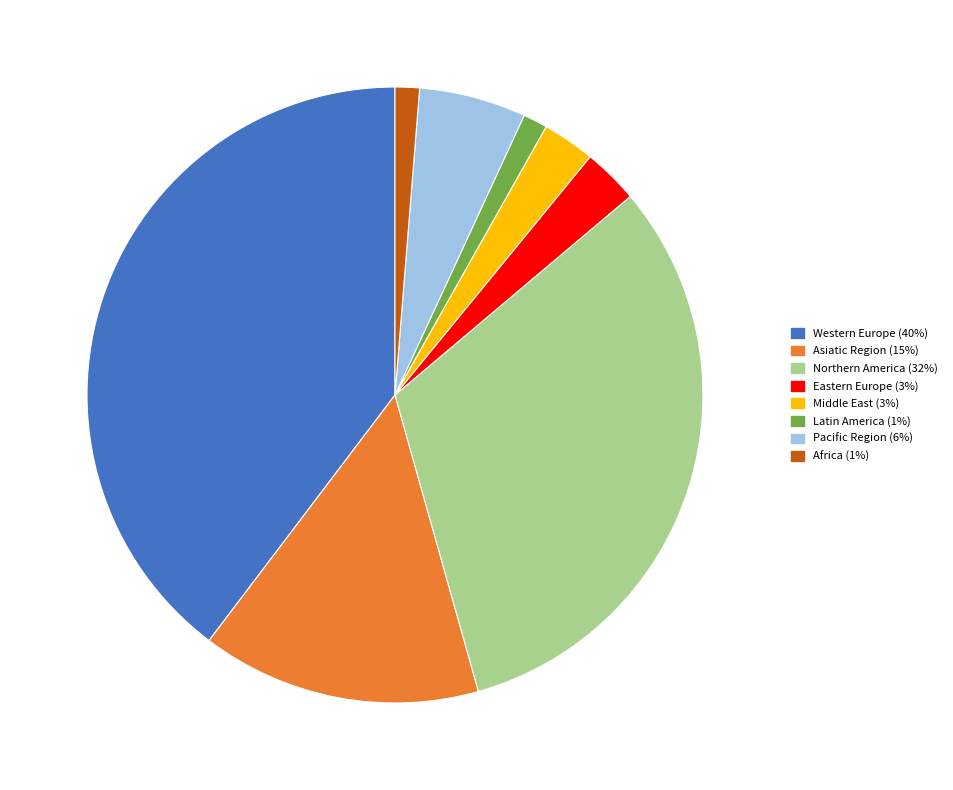

What is the ratio of the value at Africa to the value at Northern America?

0.0